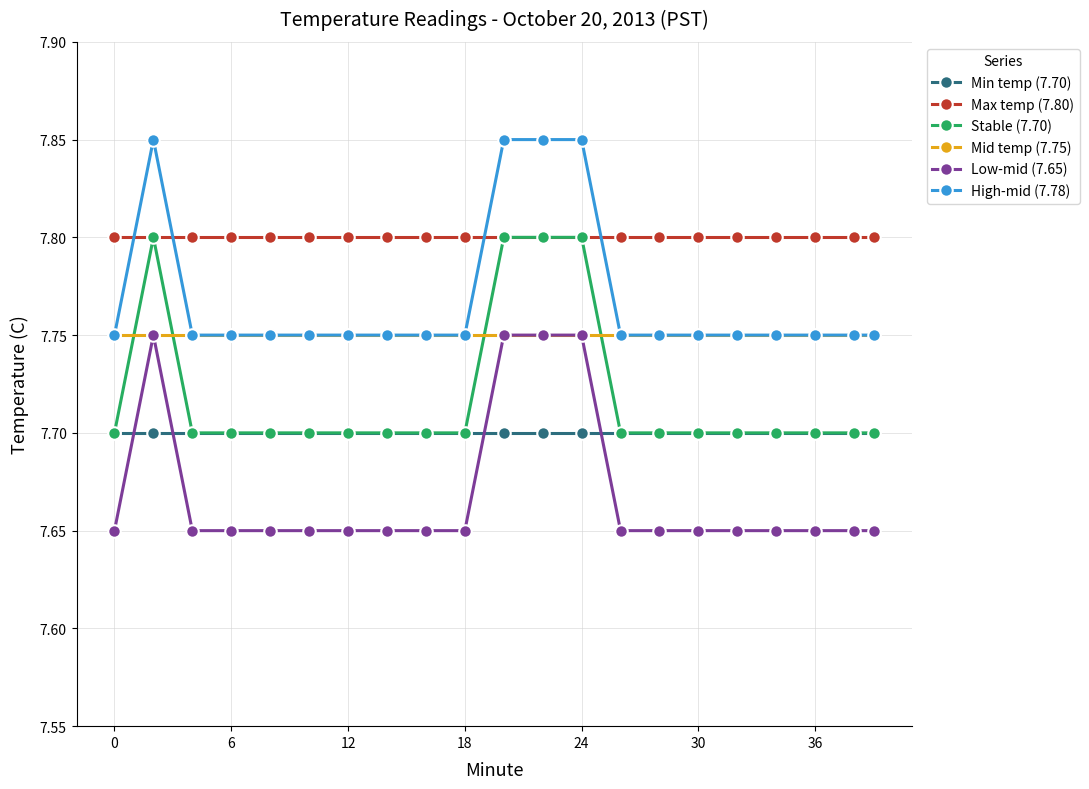

True or false: Stable (7.70) and Low-mid (7.65) intersect in this chart.

False